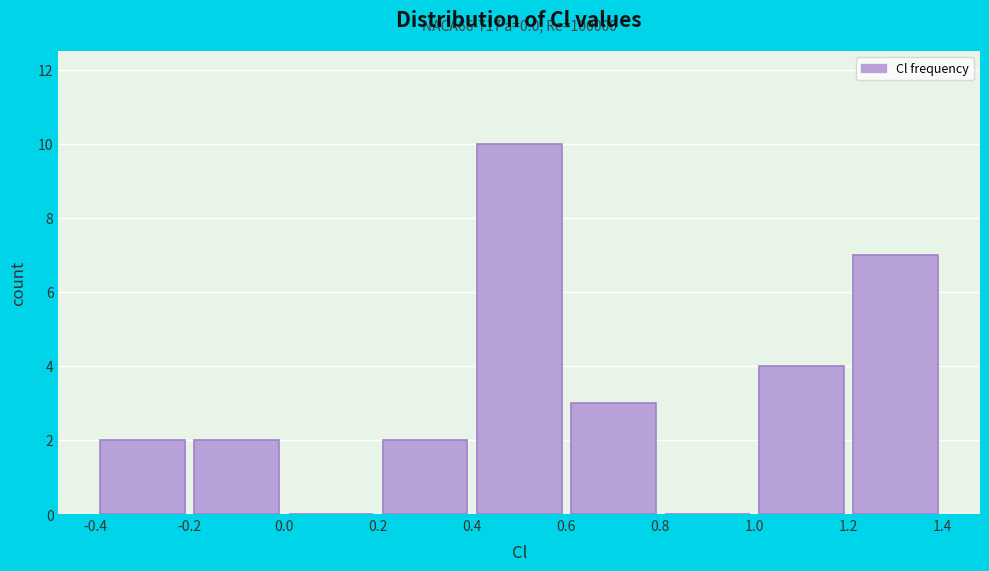

Which range on the x-axis has the tallest bar?

0.4 to 0.6